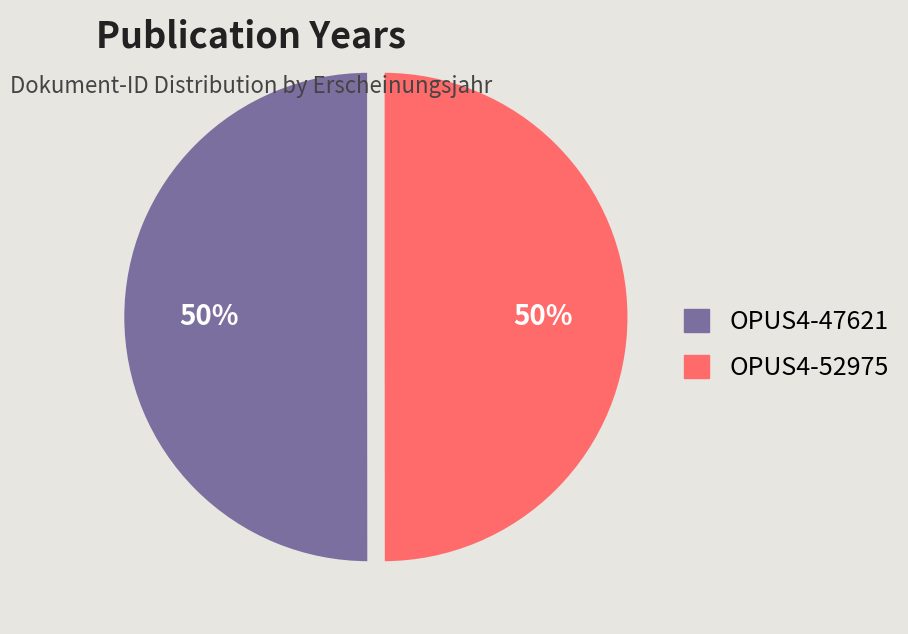

To the nearest percent, what percentage of the pie is OPUS4-47621?

50%